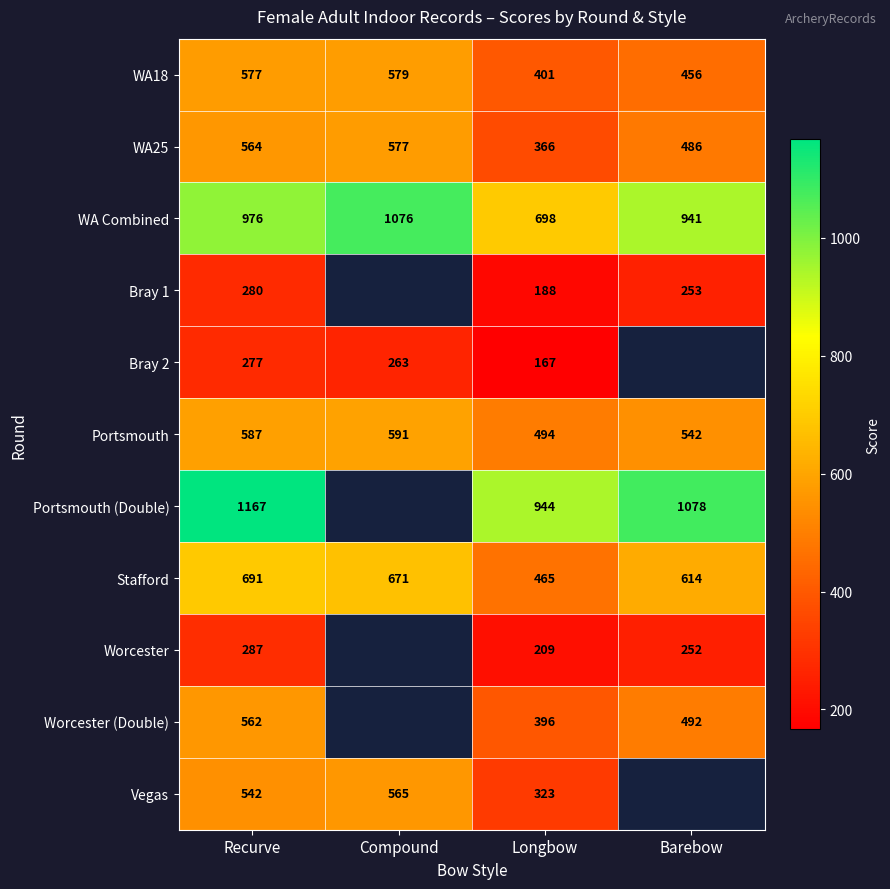

At Recurve, list the series in order from smallest to largest.

Bray 2, Bray 1, Worcester, Vegas, Worcester (Double), WA25, WA18, Portsmouth, Stafford, WA Combined, Portsmouth (Double)